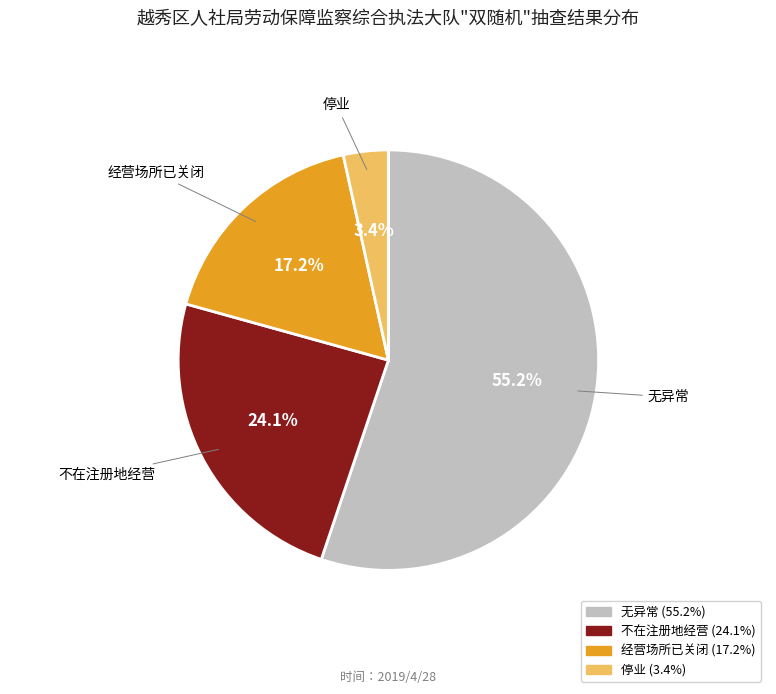

Does 无异常 represent more than half of the total?

Yes